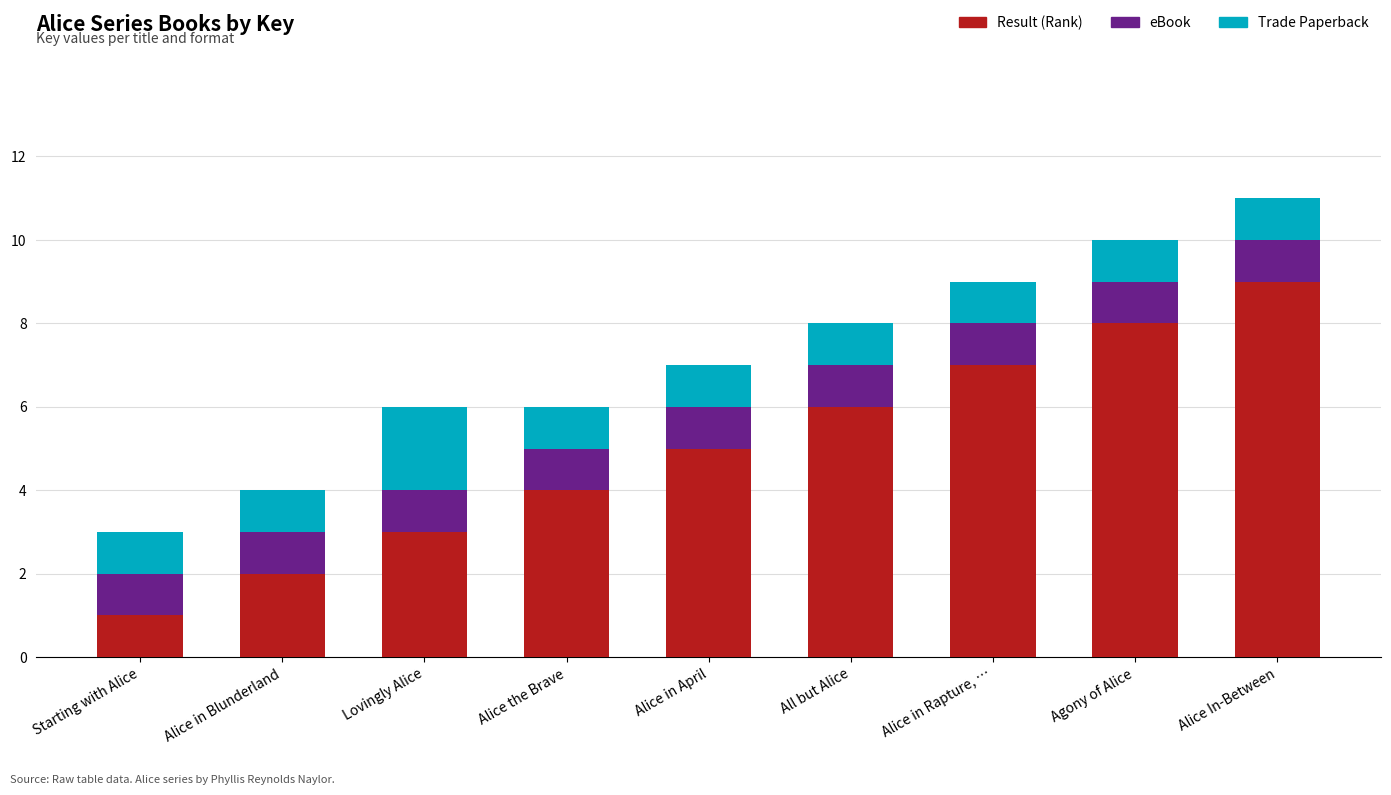

Reading left to right, list the values for the Result (Rank) series.

1	2	3	4	5	6	7	8	9